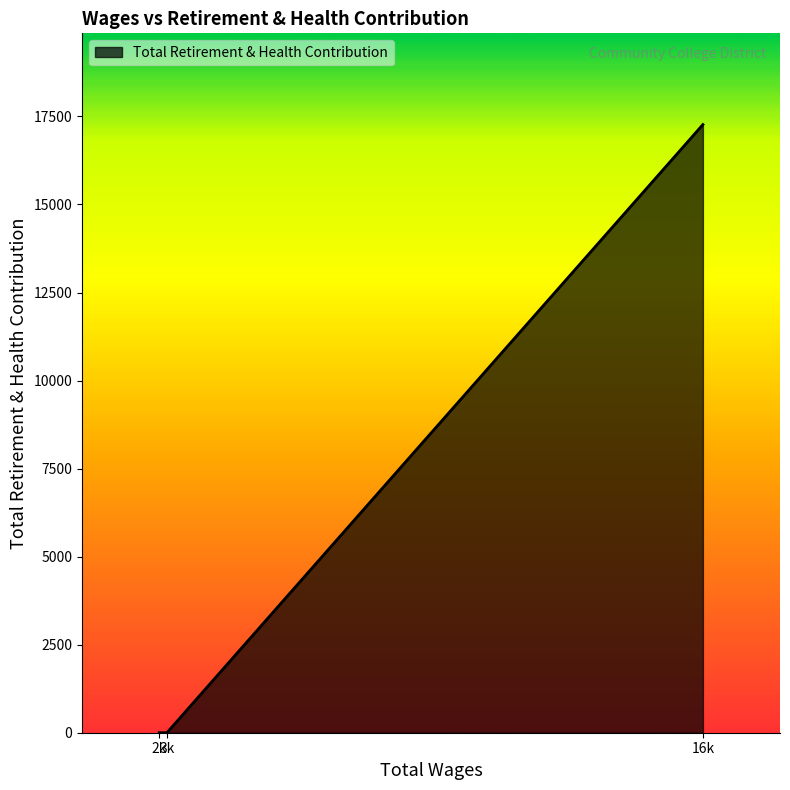

What is the value of the 2nd point from the left?

17270